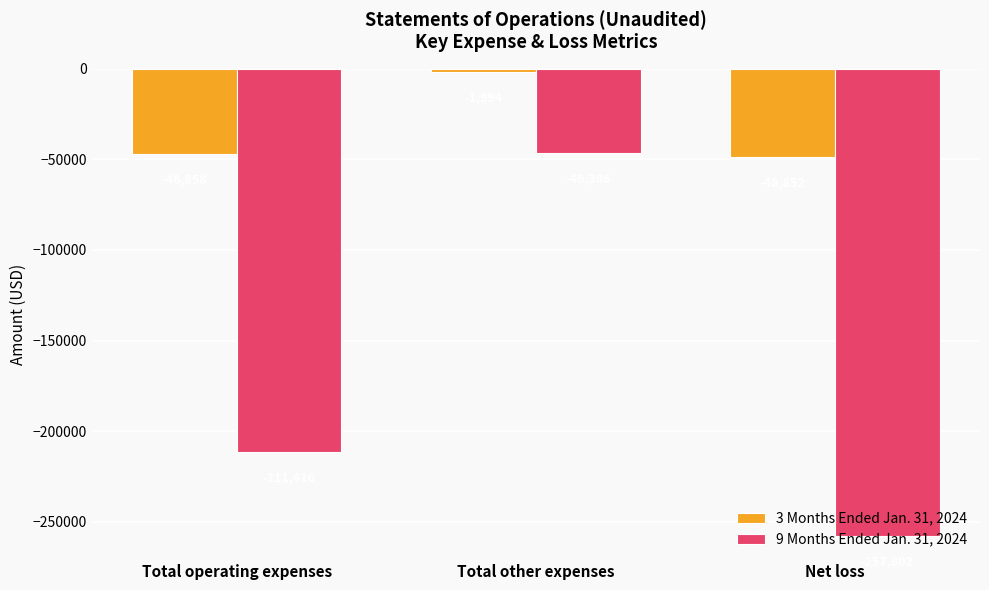

How many series are shown in this chart?

2